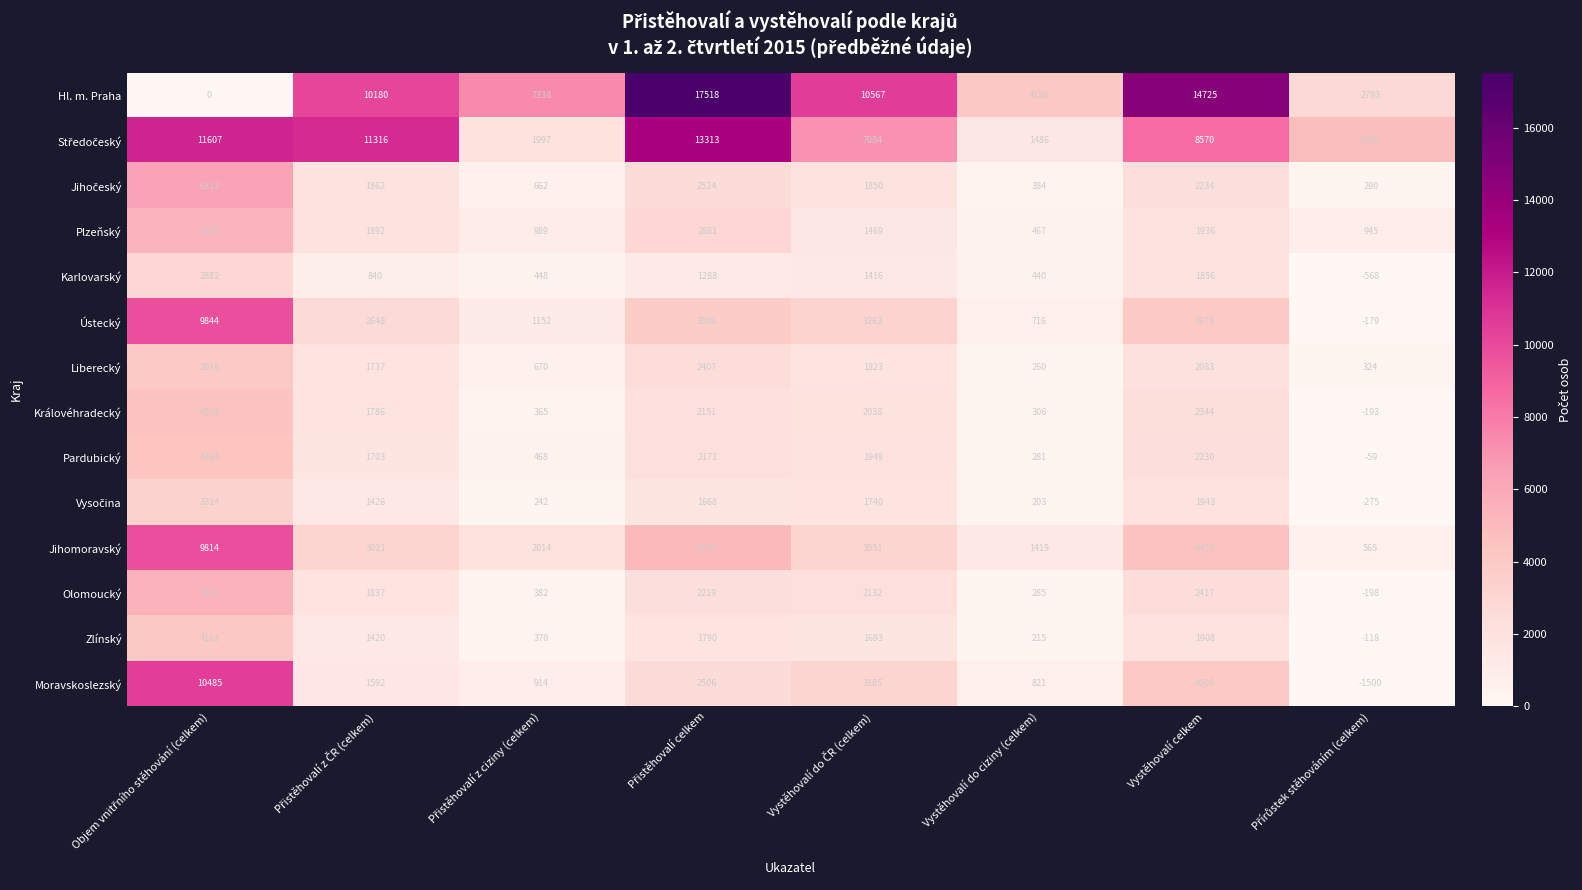

What is the maximum value shown in the chart?

17518